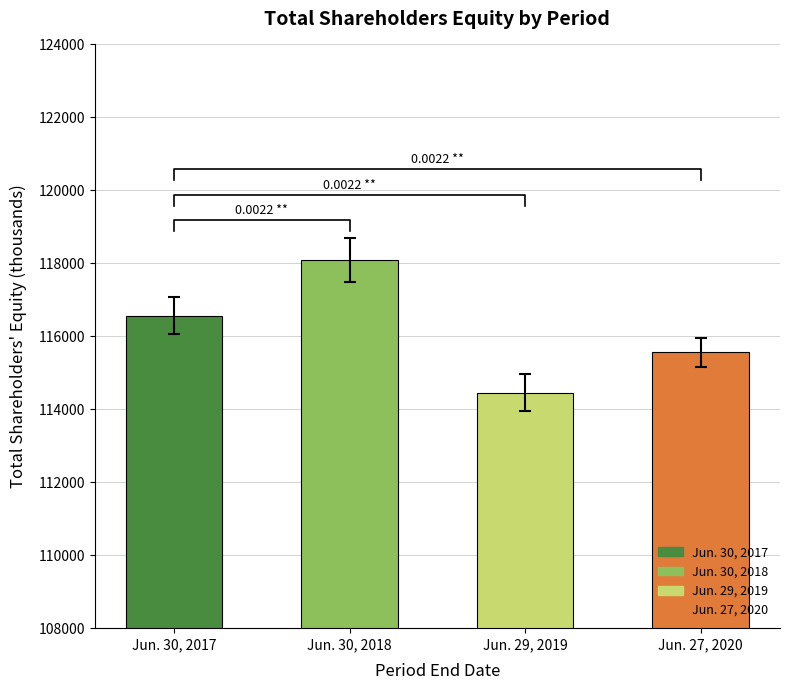

Does the chart contain stacked bars?

No